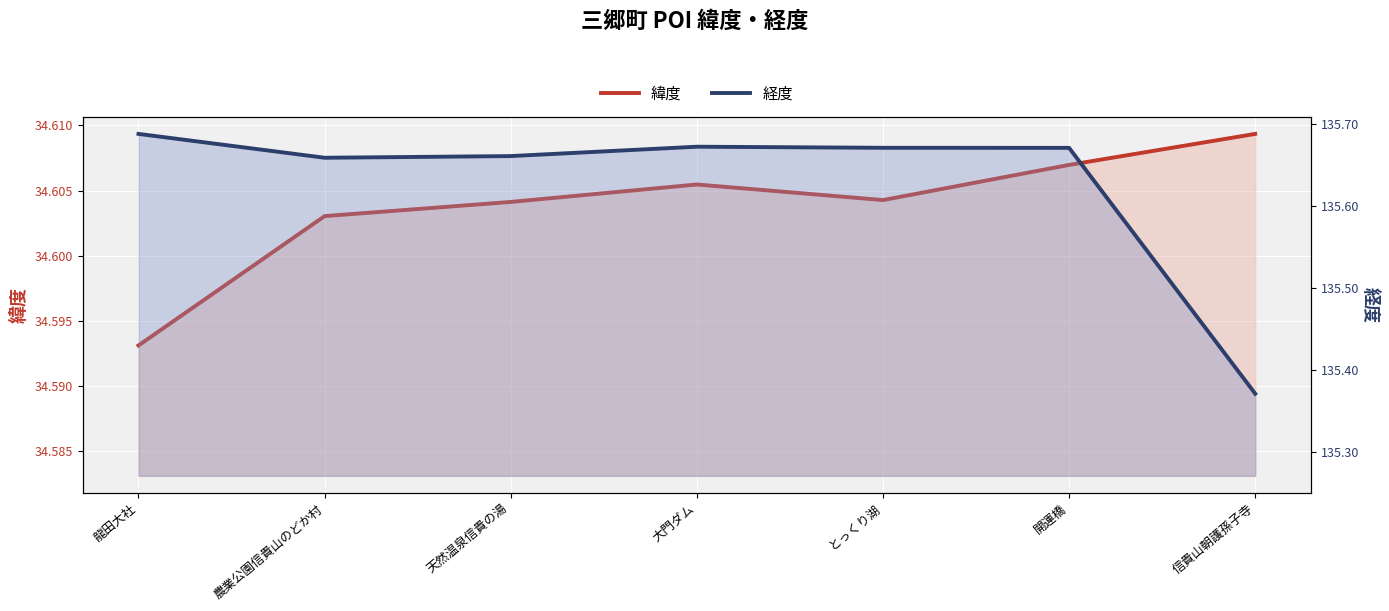

At 大門ダム, list the series in order from largest to smallest.

経度, 緯度